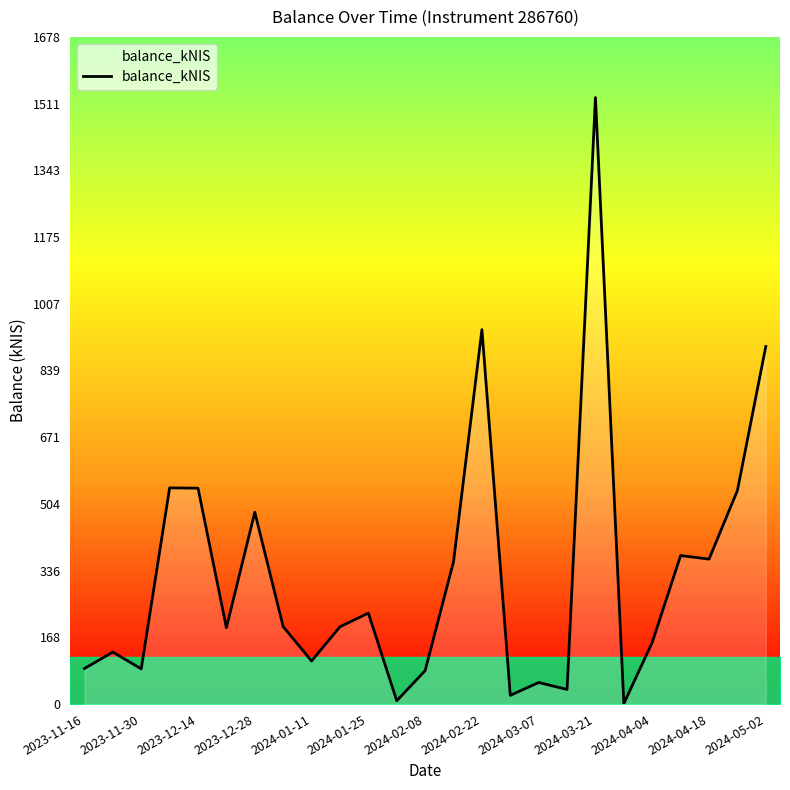

What is the difference between the maximum and minimum values?

1524.5